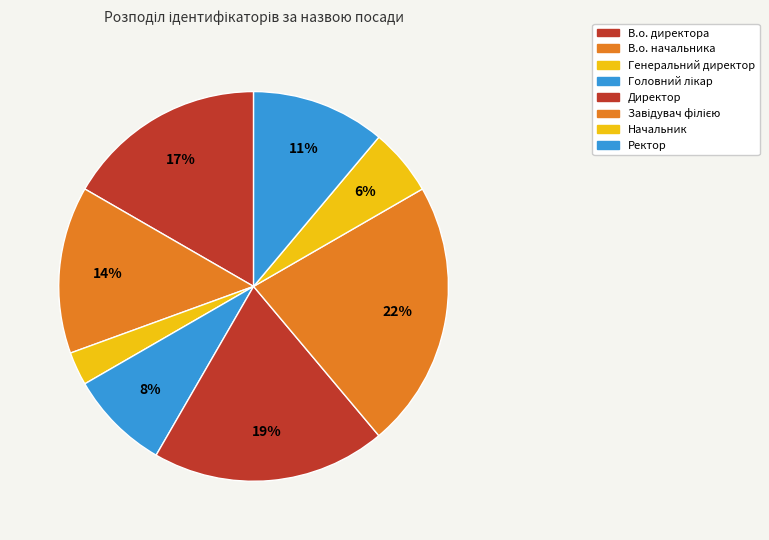

What is the total percentage of Ректор and Головний лікар?

19.4%